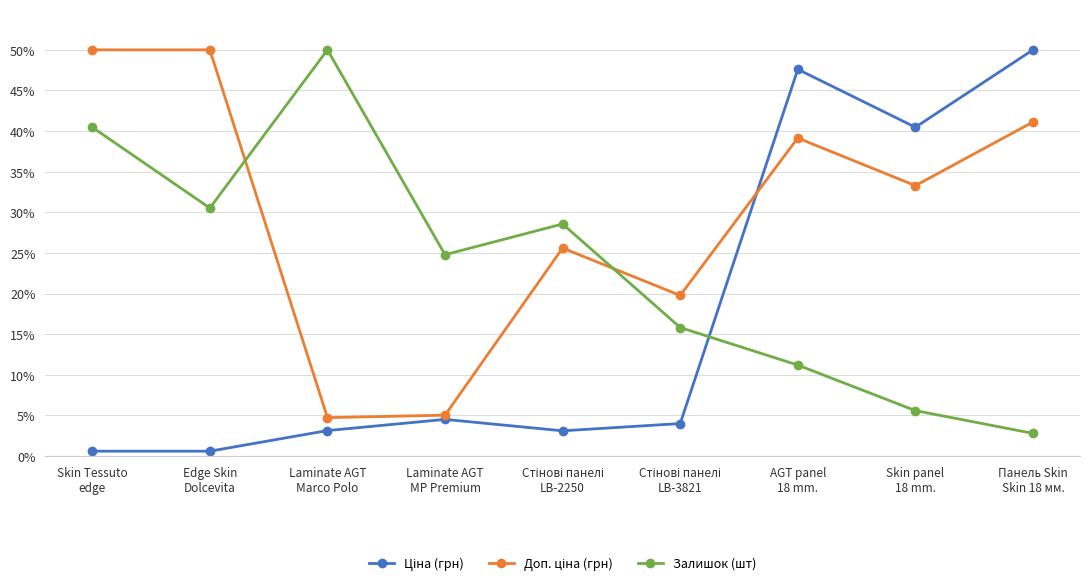

What is the average value of the Залишок (шт) series?

23.3